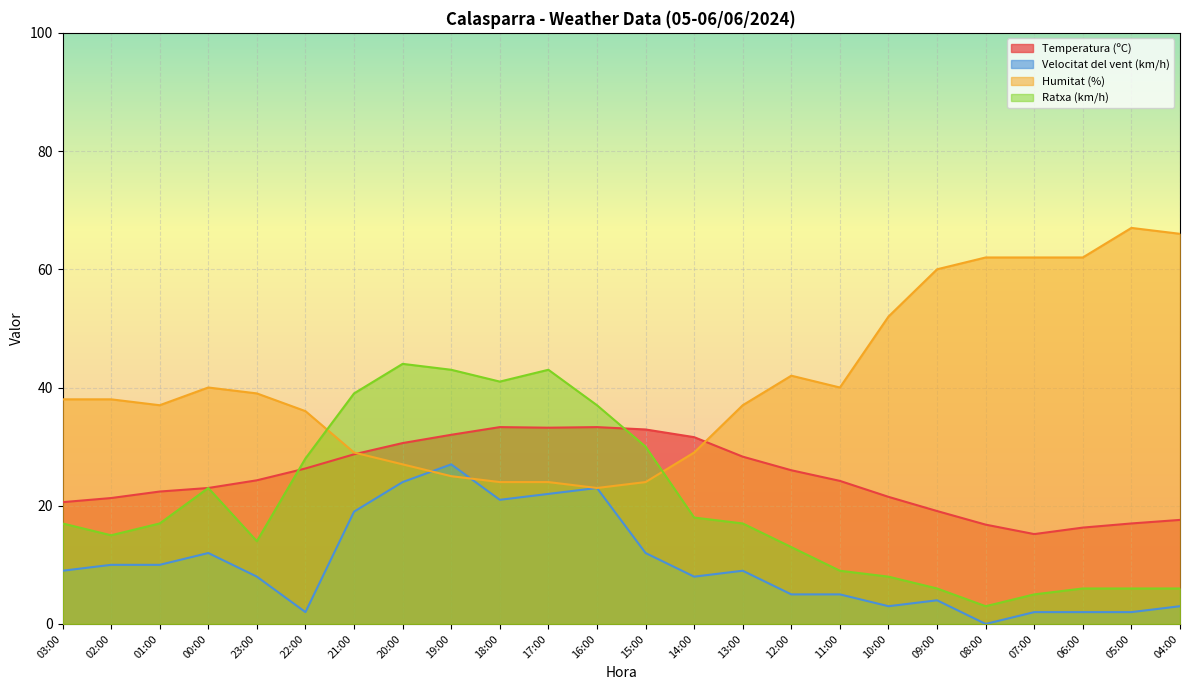

How many categories are shown in the chart?

24